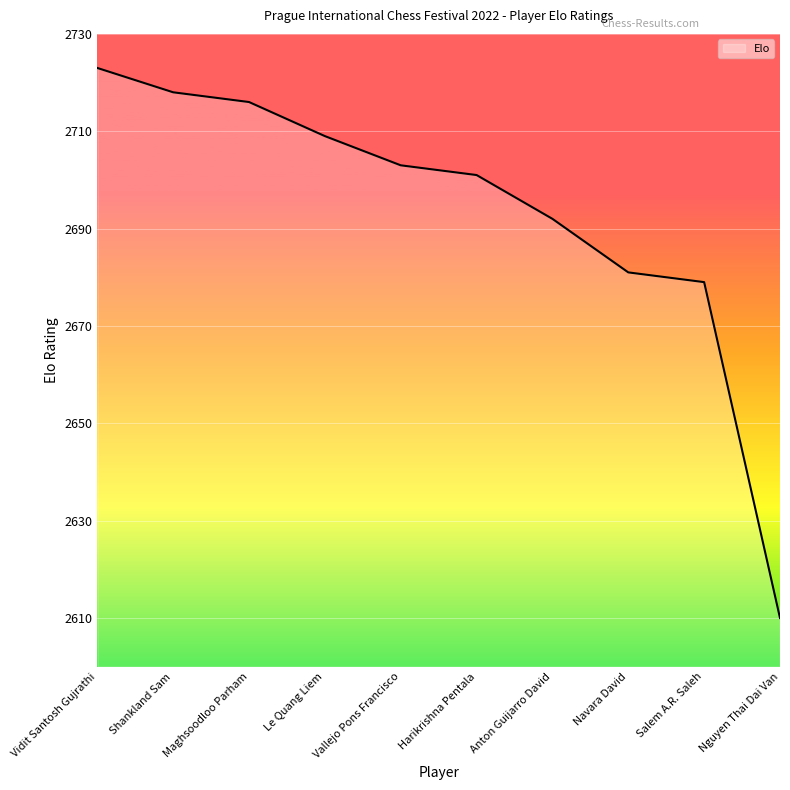

What position from the left is Maghsoodloo Parham?

3